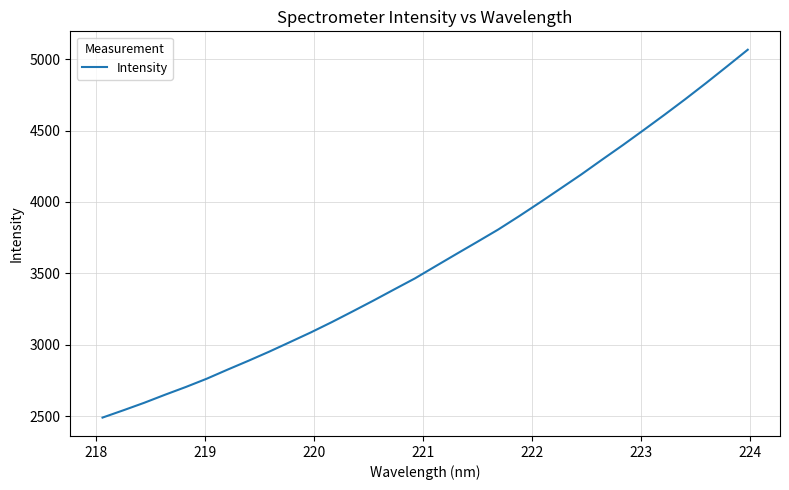

What is the minimum value shown in the chart?

2489.1